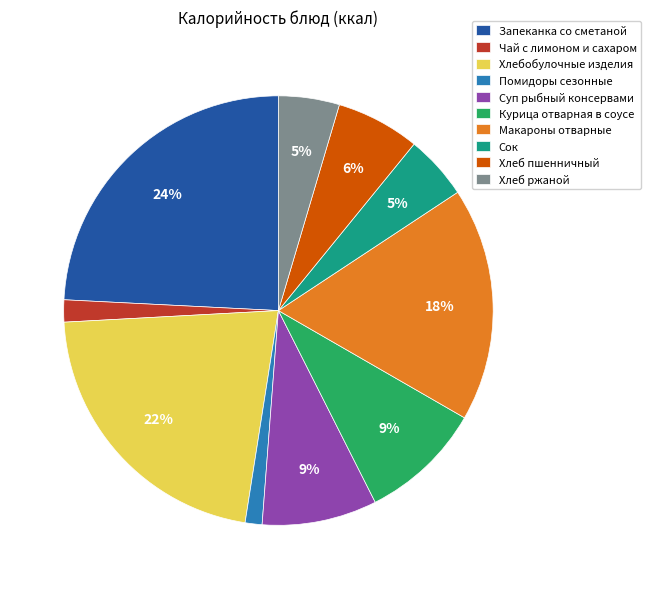

How many segments does this pie chart have?

10